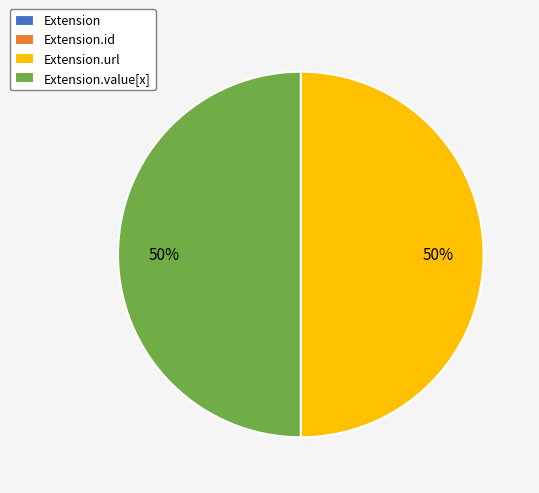

To the nearest percent, what is the average slice percentage?

25%